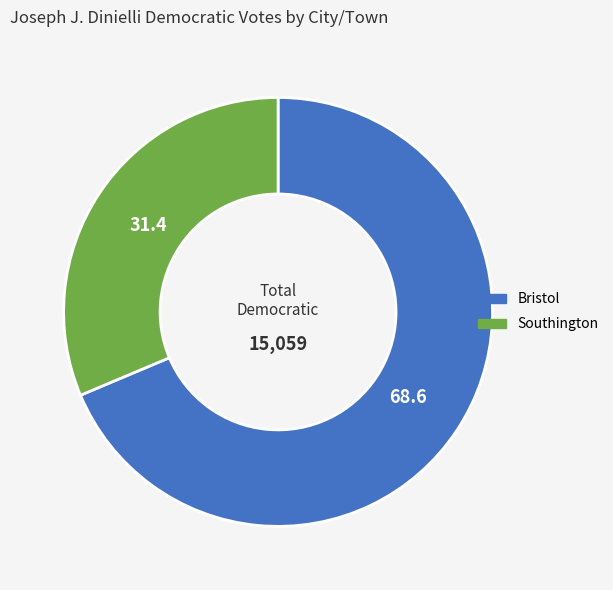

Rank the categories by value from lowest to highest.

Southington, Bristol